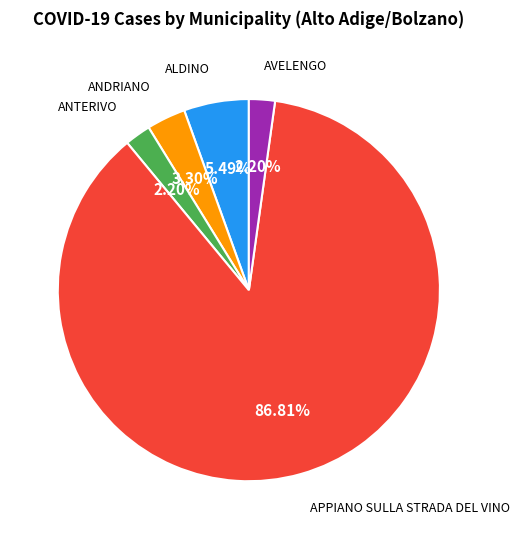

Does any single category account for the majority?

Yes